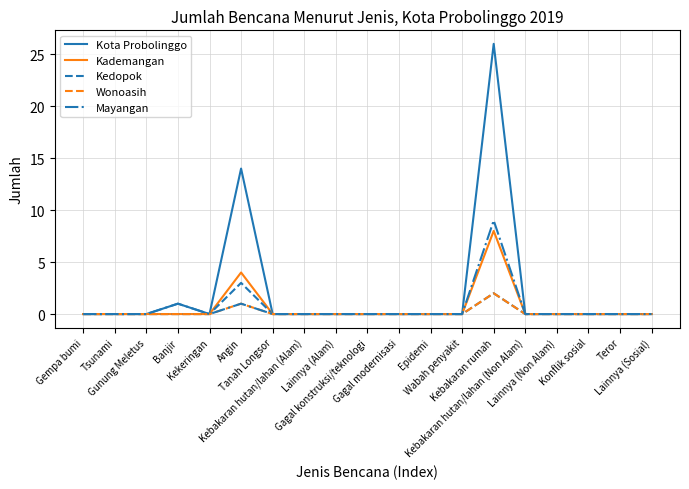

Where is Wonoasih nearest to the value 1?

Angin